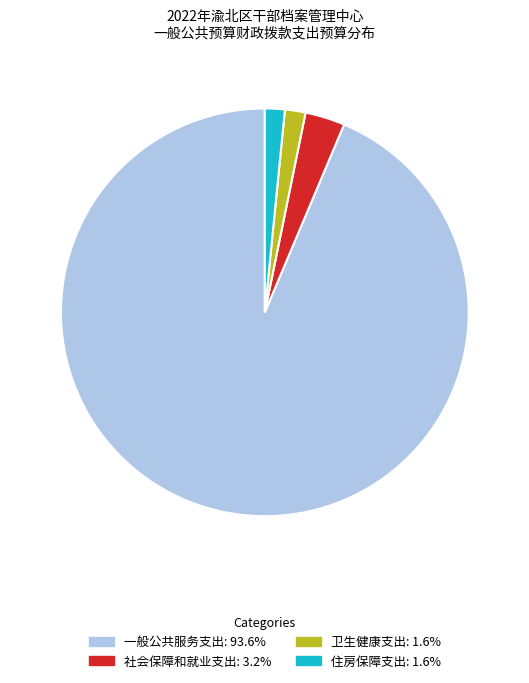

Between 社会保障和就业支出 and 卫生健康支出, which is larger?

社会保障和就业支出